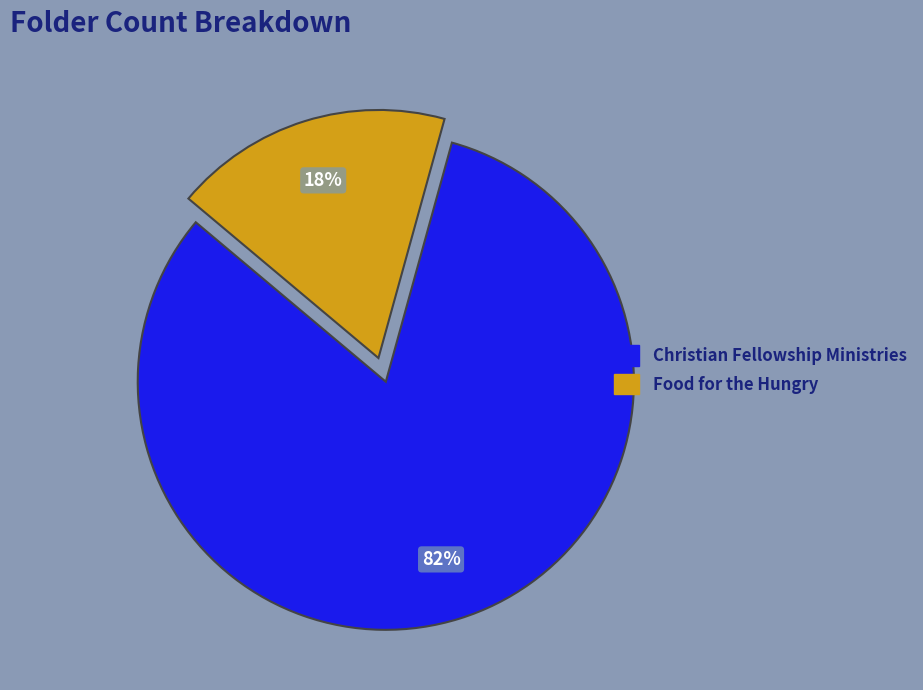

Which slice is the smallest?

Food for the Hungry